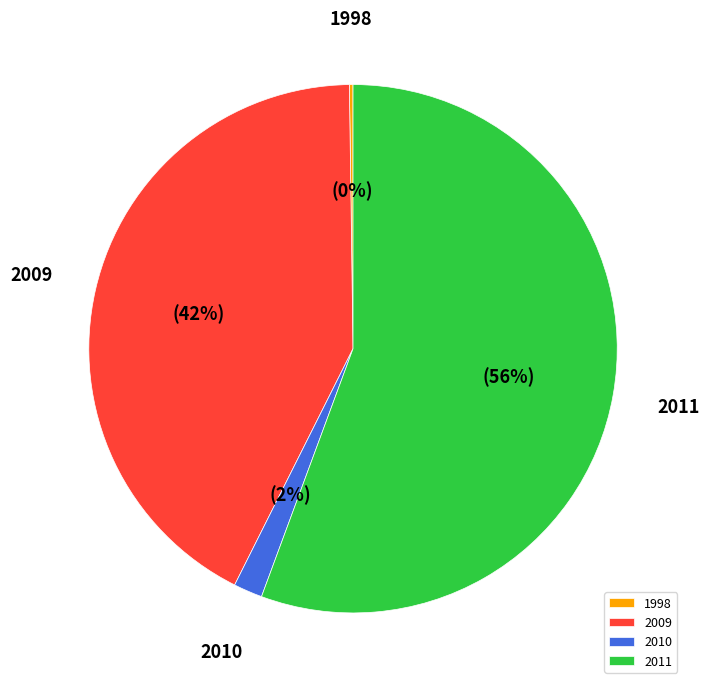

Which has a higher value, 2011 or 2009?

2011